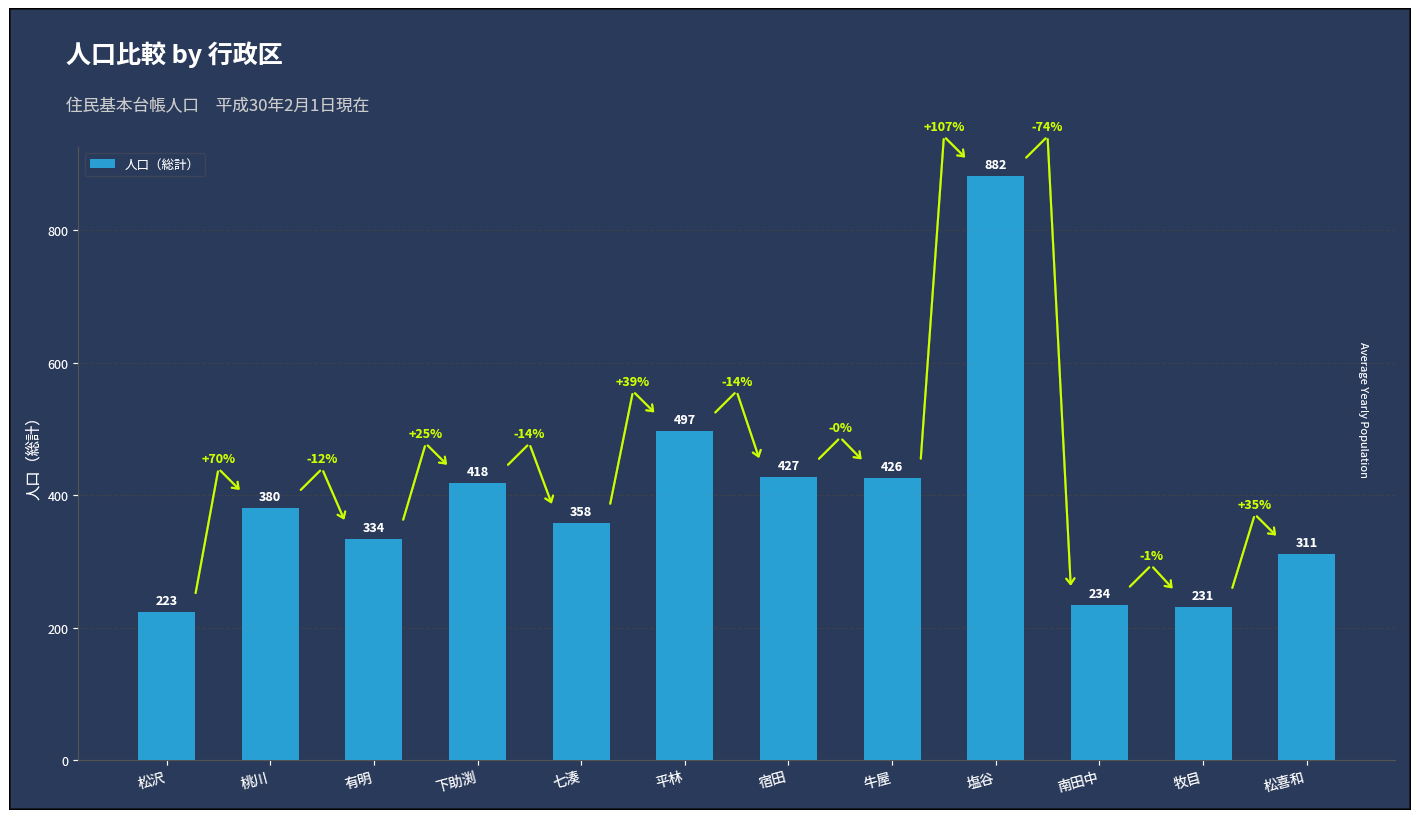

What is the greatest value displayed?

882